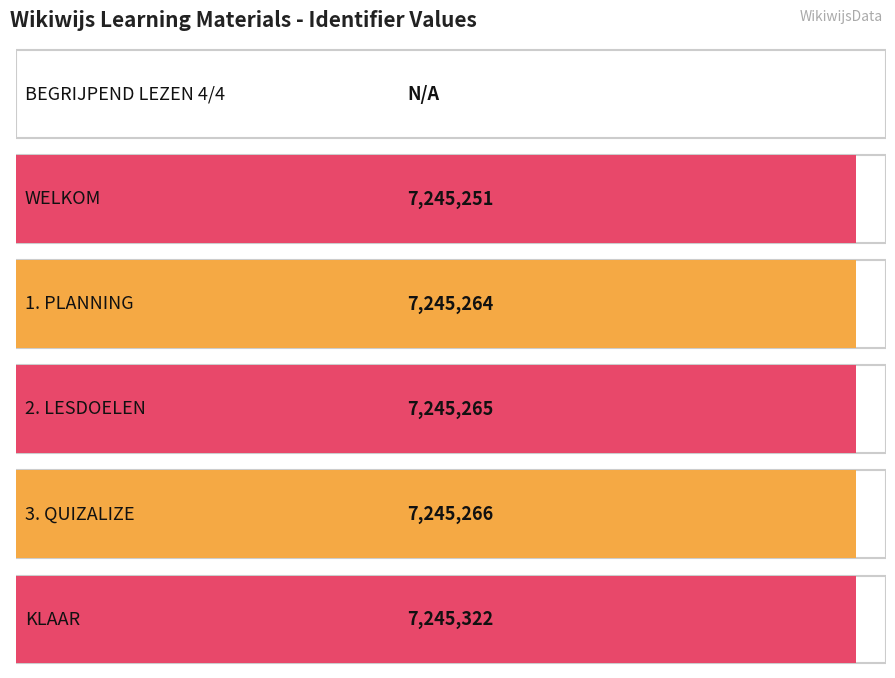

What is the change in value from 1. PLANNING to KLAAR?

+58